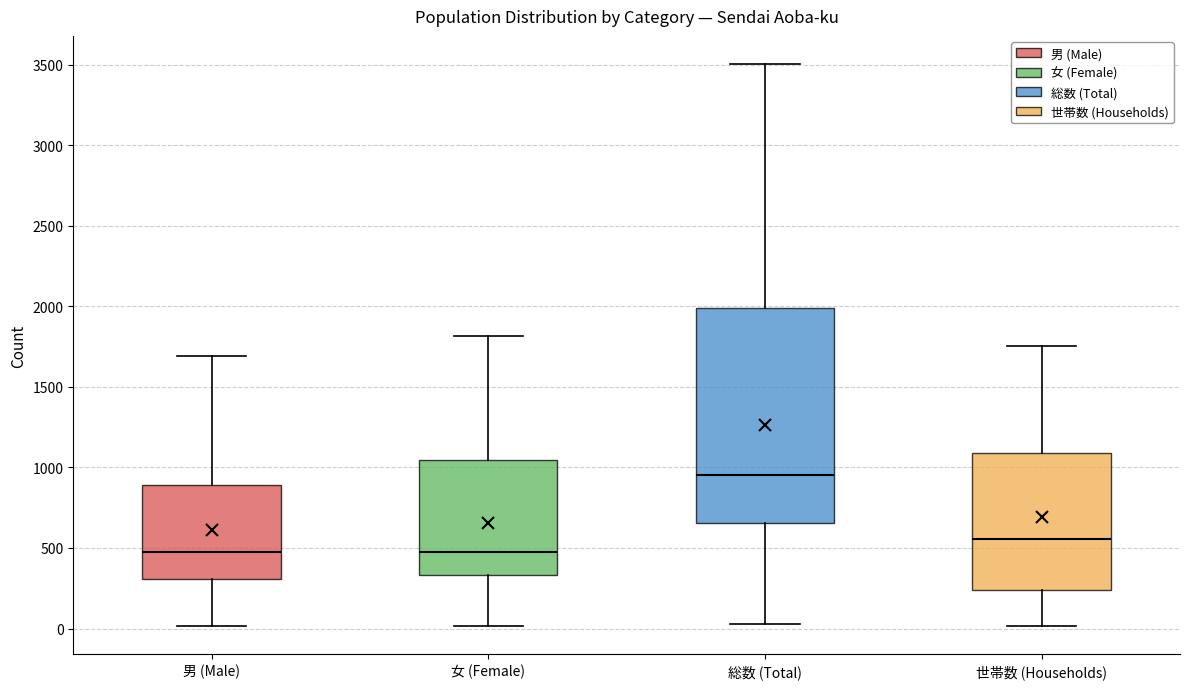

Which box's median line is the highest?

総数 (Total)